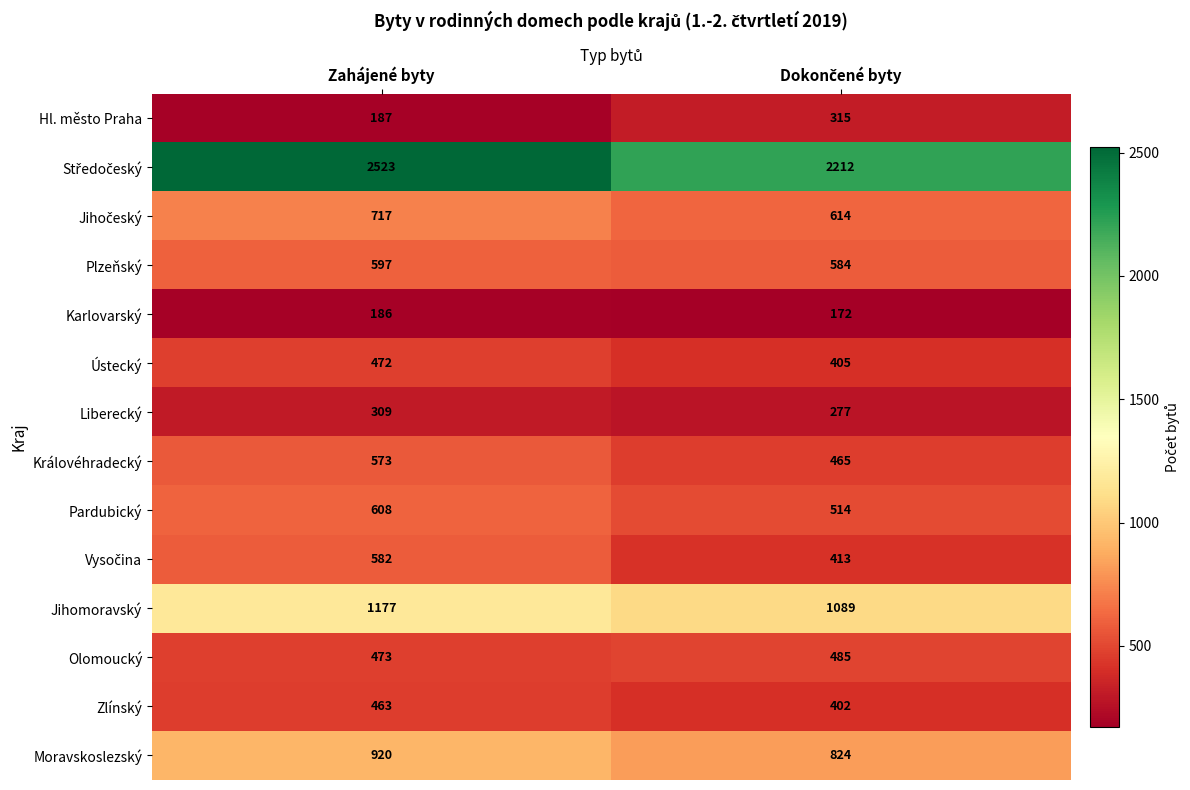

Read the Pardubický value at Zahájené byty.

608